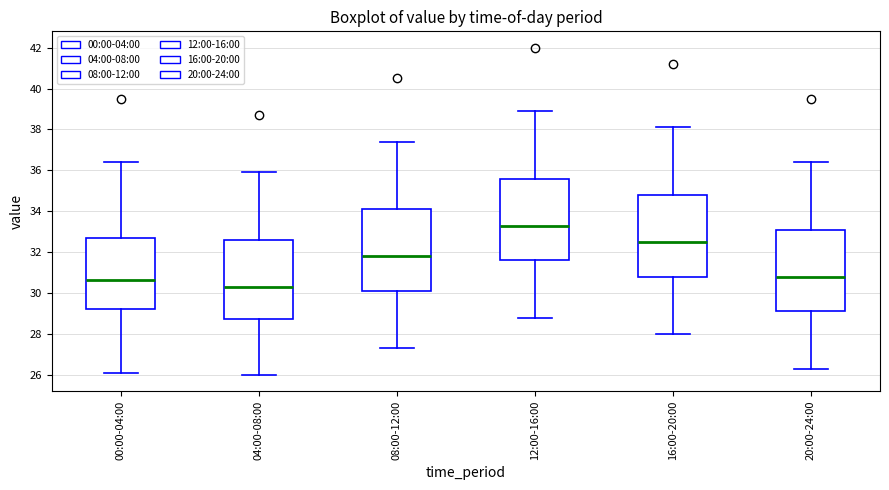

Which box has the highest median line?

12:00-16:00